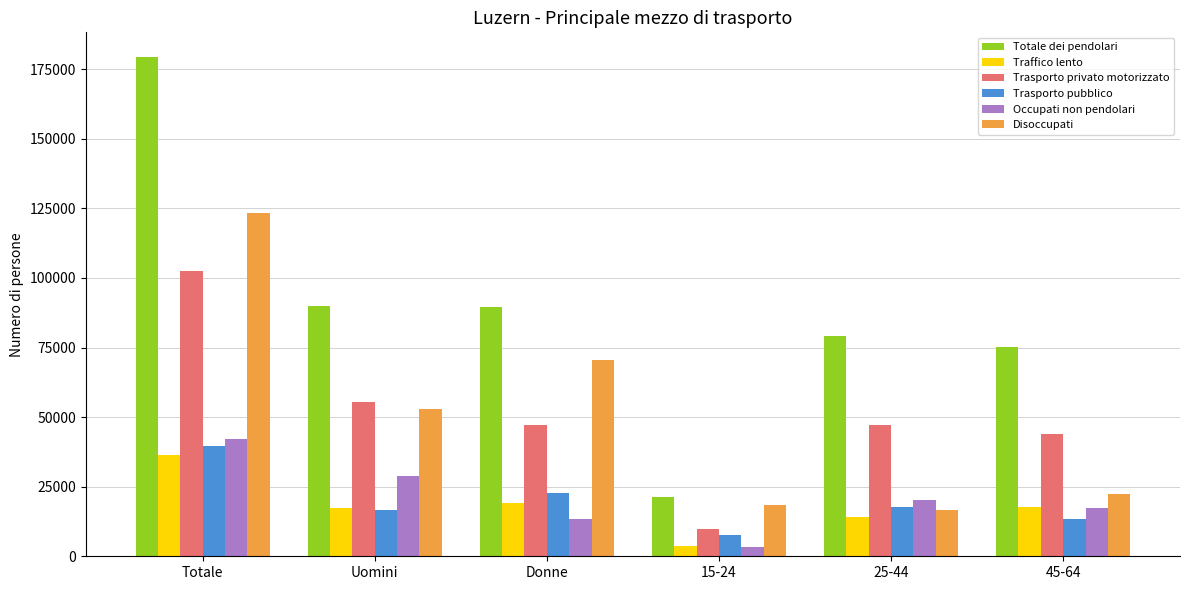

Is it true that Disoccupati equals 51032.4 at Totale?

False